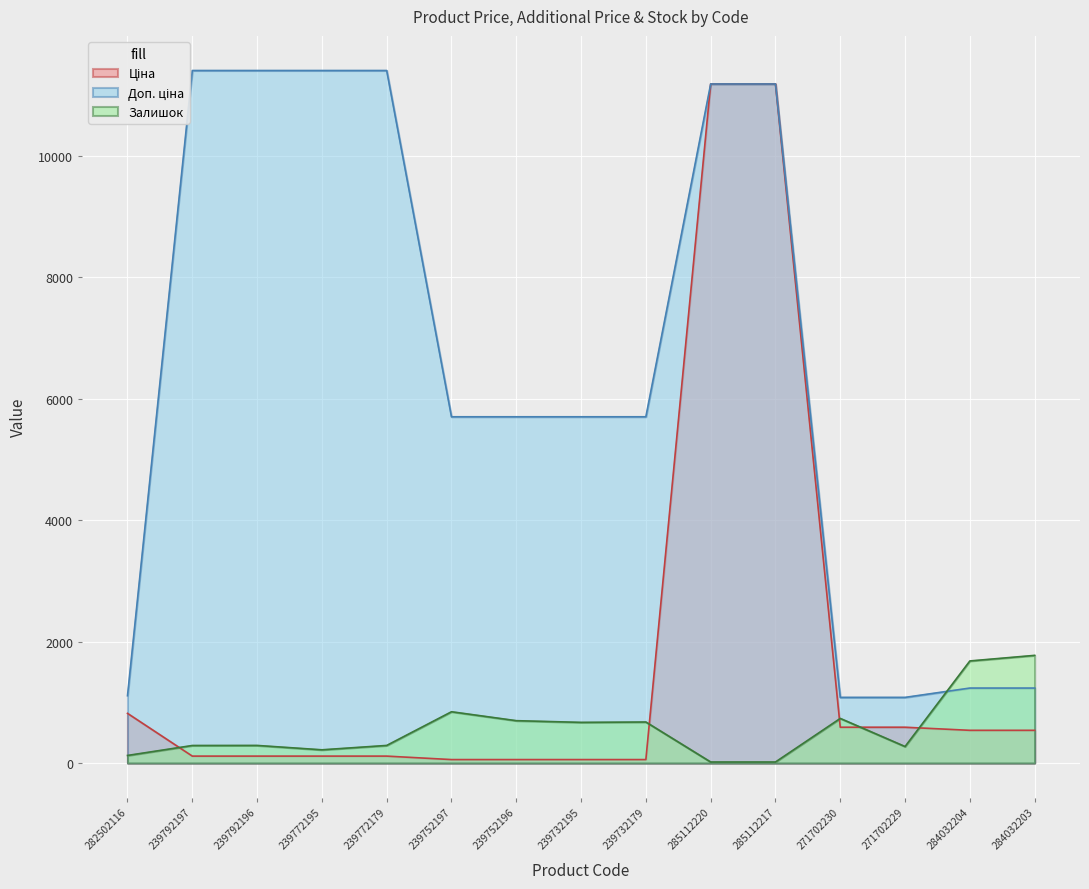

Reading left to right, list all the values displayed in this chart.

Ціна: 818.5	114.1	114.1	114.1	114.1	57.0	57.0	57.0	57.0	11188.2	11188.2	589.9	589.9	539.0	539.0
Доп. ціна: 1109.2	11410.0	11410.0	11410.0	11410.0	5705.0	5705.0	5705.0	5705.0	11188.2	11188.2	1081.7	1081.7	1235.4	1235.4
Залишок: 125.0	289.0	290.0	218.0	290.0	845.0	698.0	670.0	676.0	17.0	17.0	735.0	272.0	1682.0	1774.0